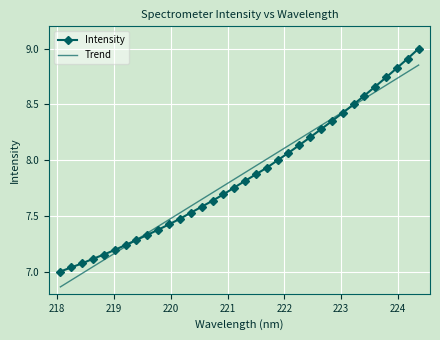

Which series has the widest spread of values?

Intensity